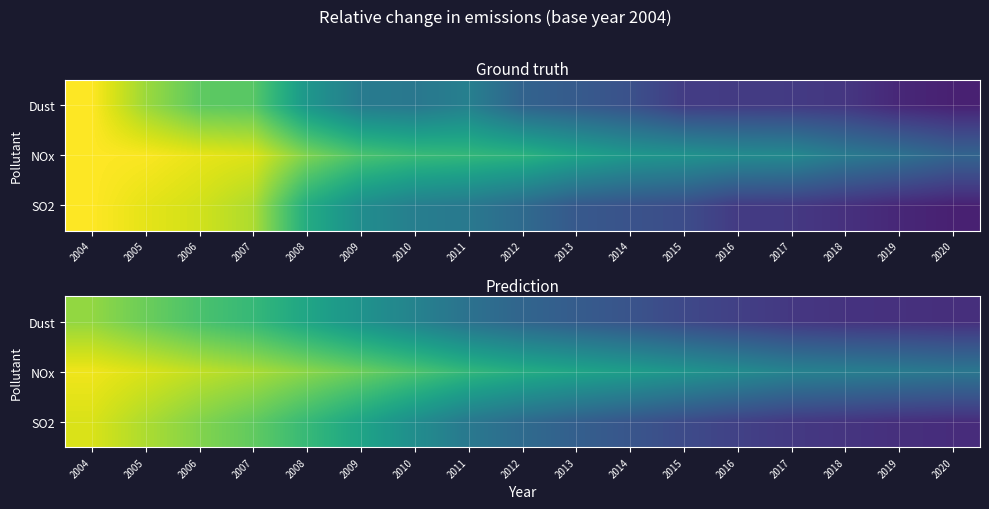

Read the Dust value at 2010.

-0.6